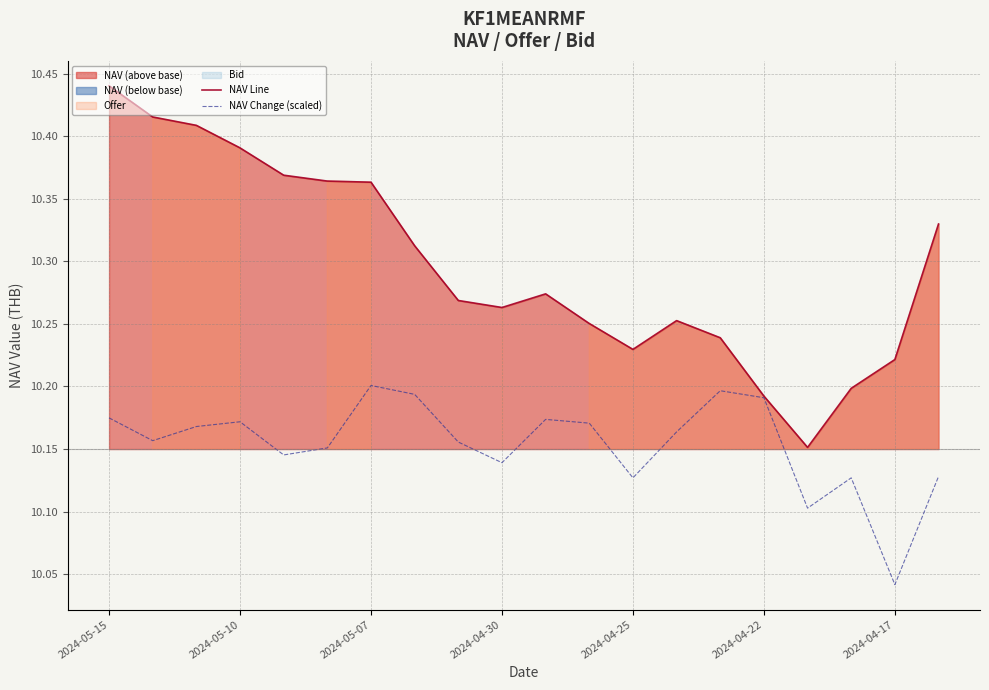

True or false: NAV Line has a value of 6.8 at 2024-04-17.

False